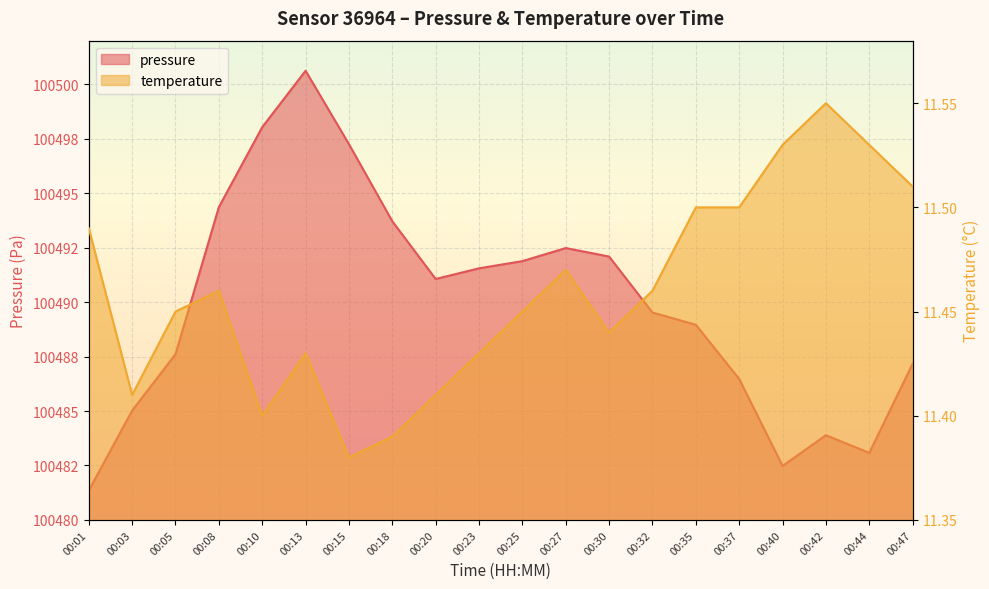

What is the value of the pressure point at the 10th from the left?

100491.6